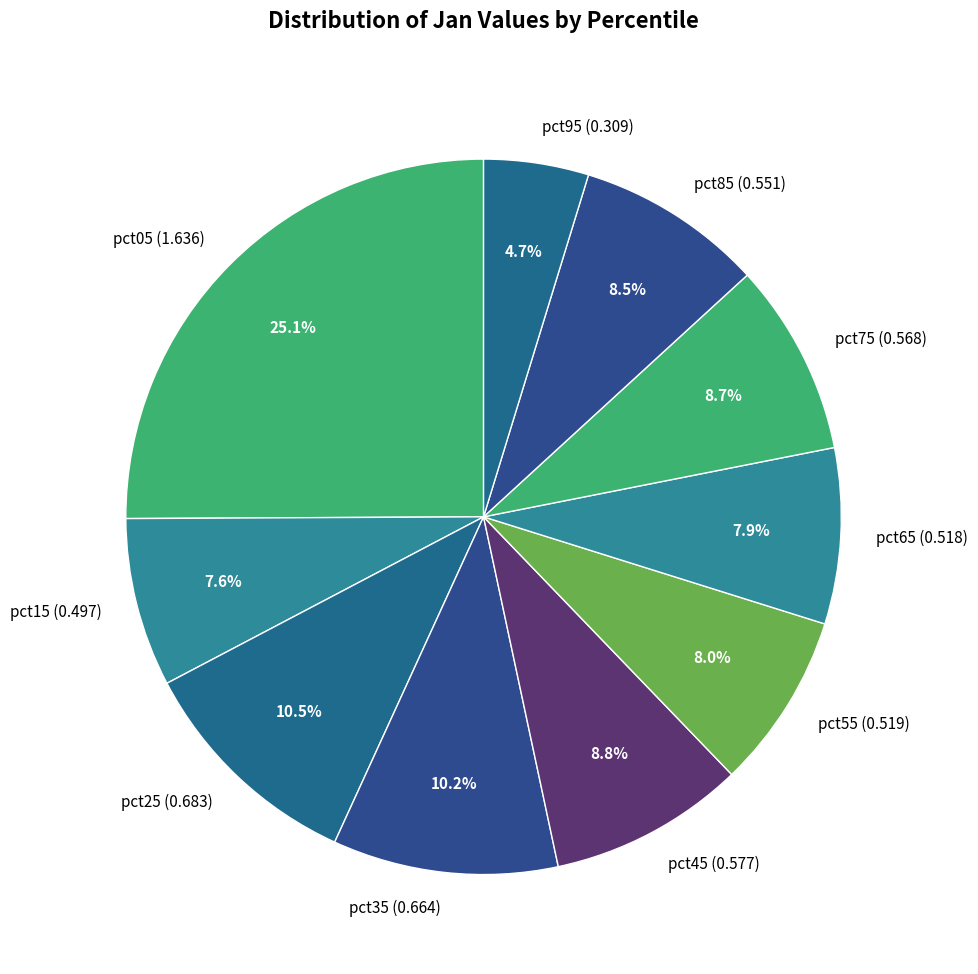

Is it true that pct15 is 8% of the pie?

True